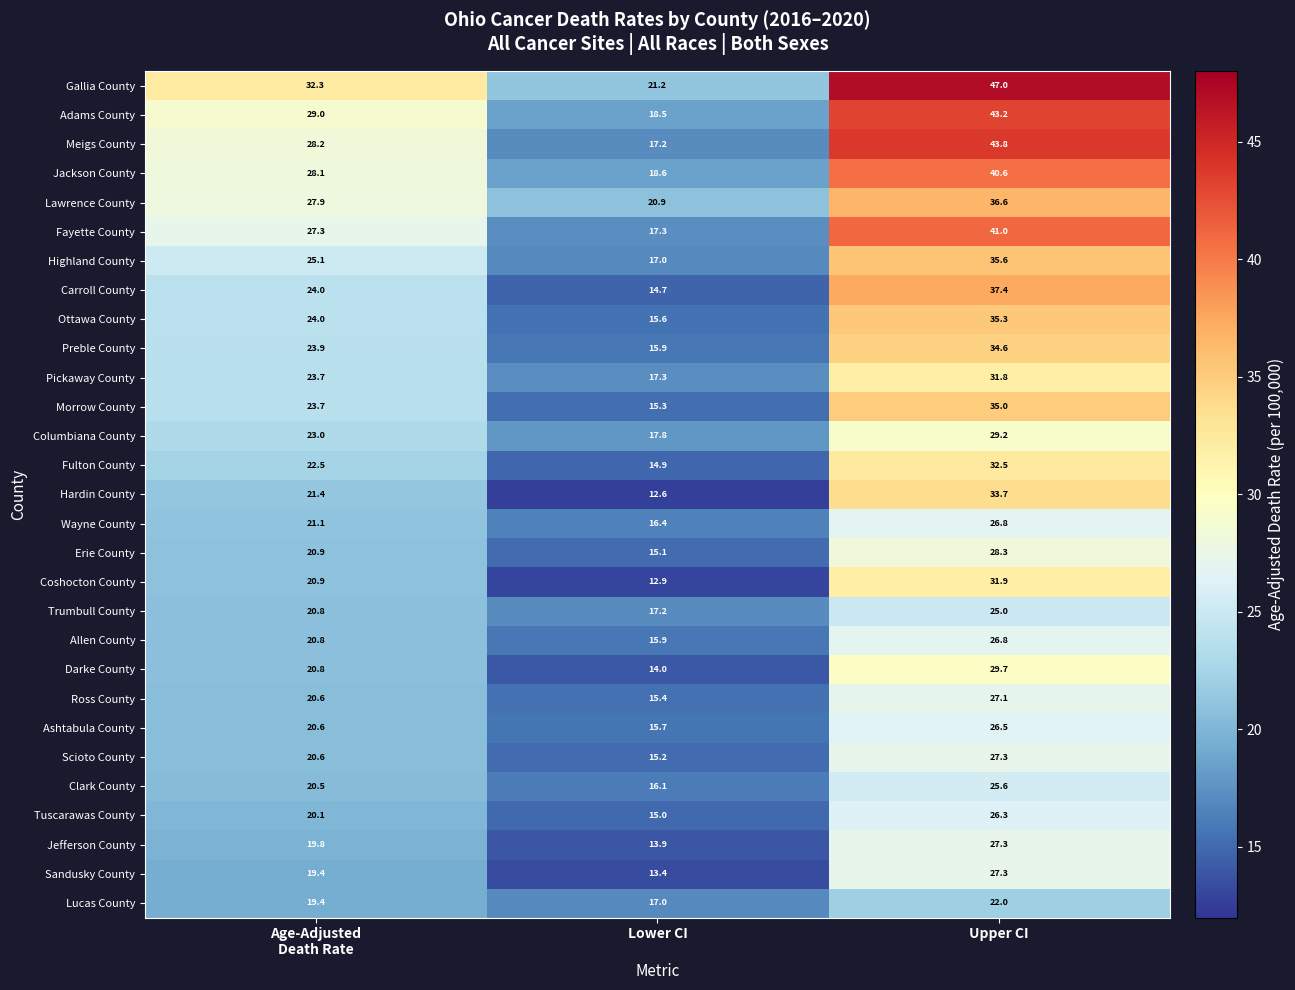

Which series has the largest range (max minus min)?

Meigs County